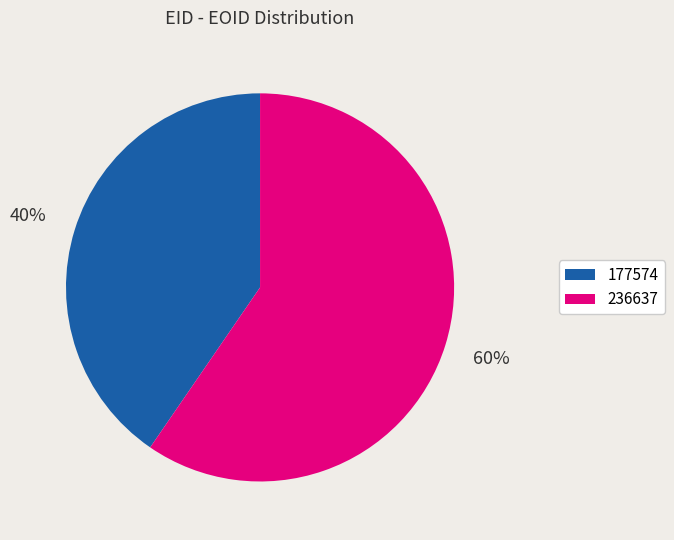

Count the number of slices in the pie.

2